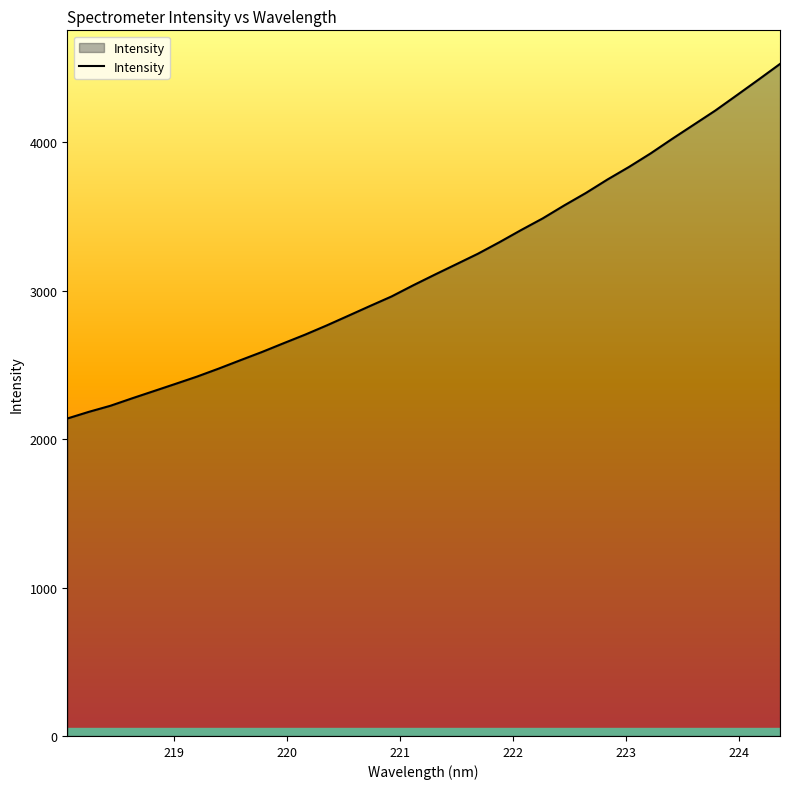

What is the smallest value displayed?

2138.4